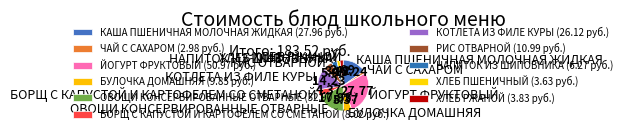

How many slices are in this pie chart?

11